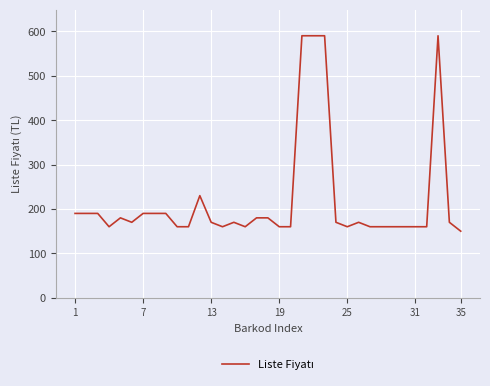

What is the minimum value shown in the chart?

150